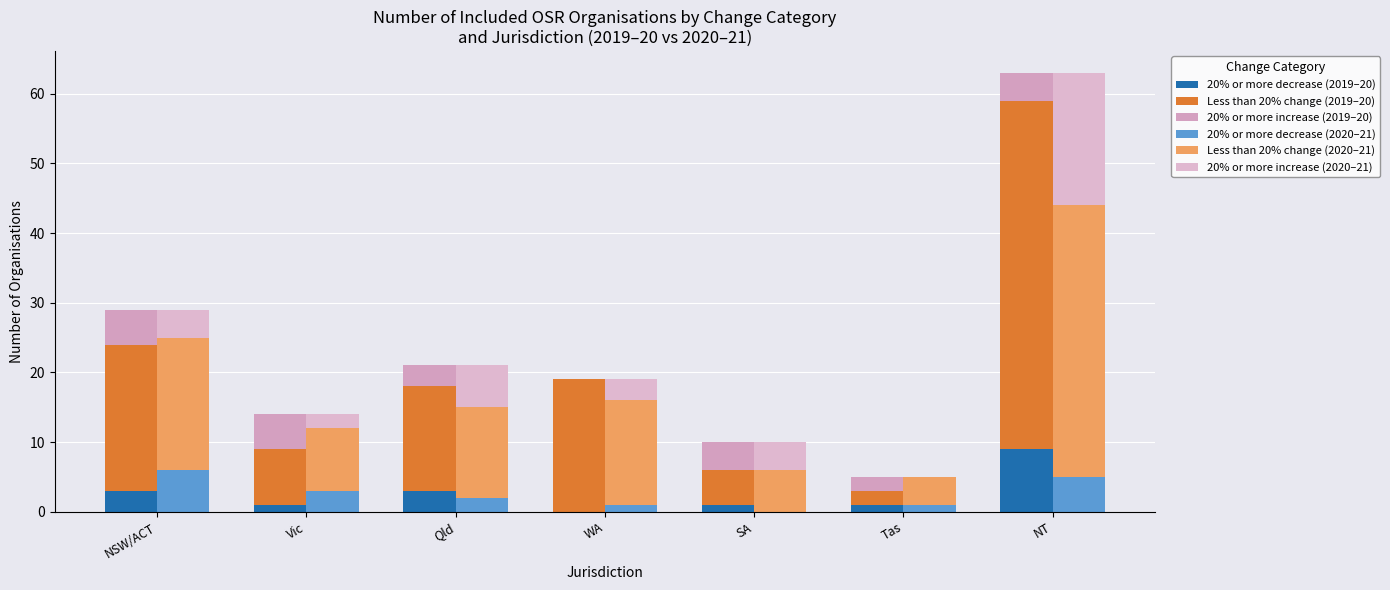

What is the label of the 7th bar from the right?

NSW/ACT